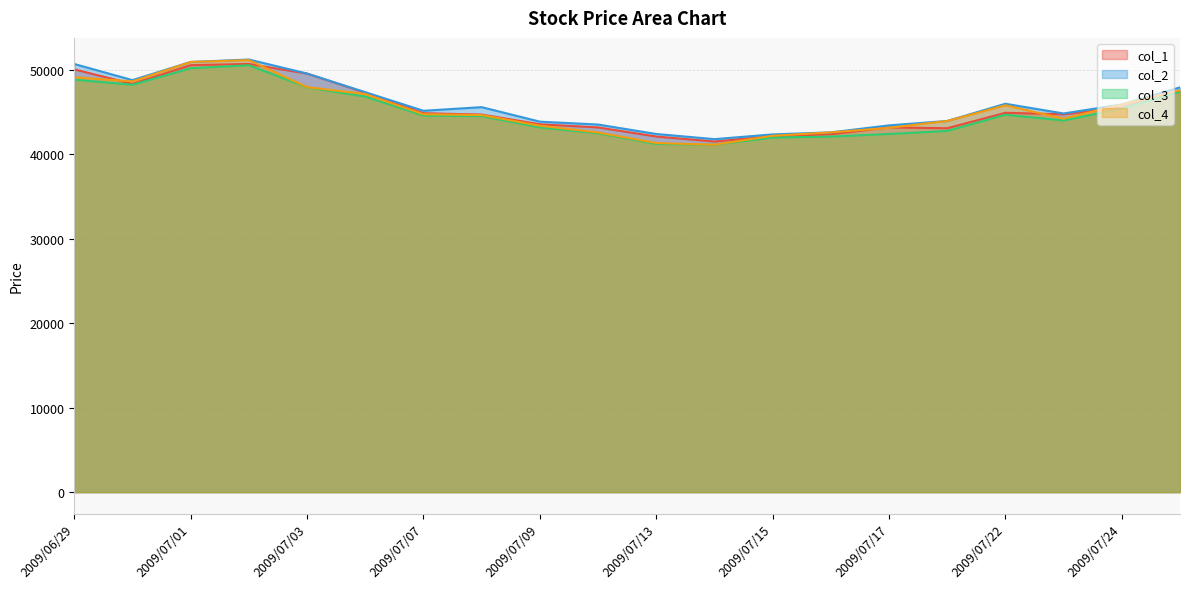

Where do col_4 and col_1 first cross each other?

2009/06/29 and 2009/06/30